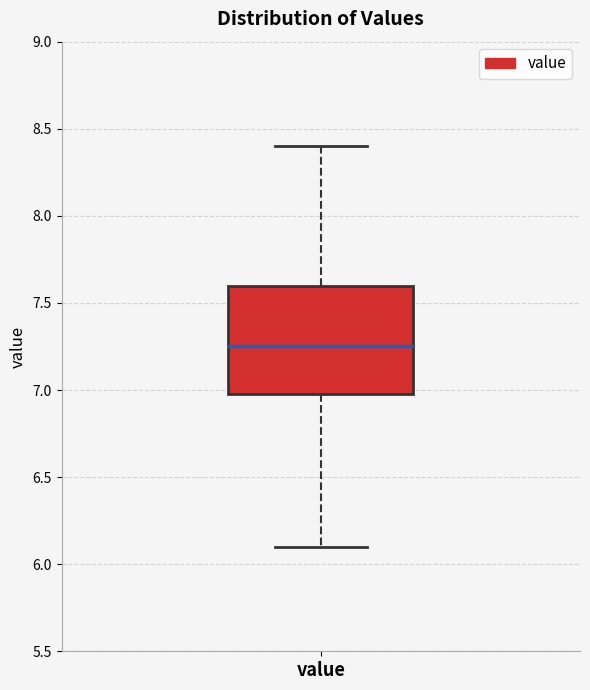

Transcribe this box plot: give where the median line is, the range the box spans, and where the two whiskers end, as read against the y-axis. The values are not printed on the chart, so give them approximately, as read against the axis.

median 7.25, box 7.00 to 7.60, whiskers 6.10 to 8.40